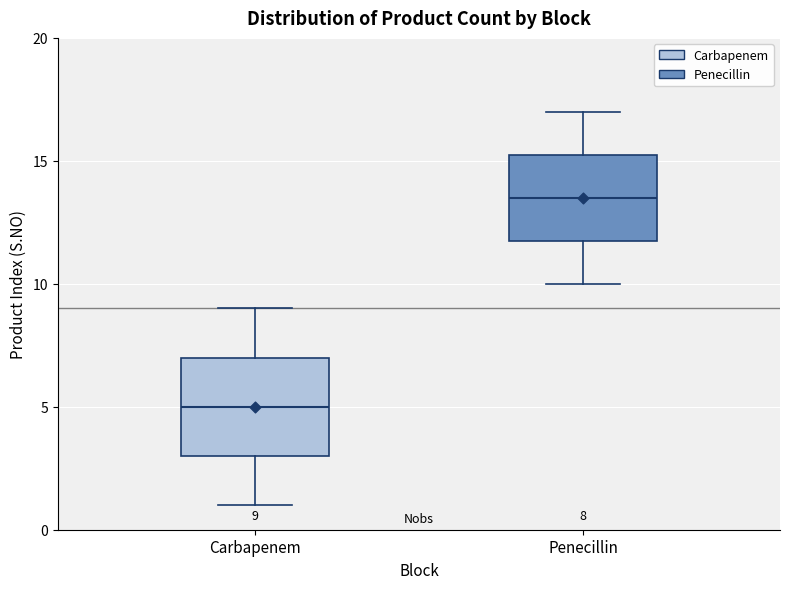

Comparing the boxes themselves (not the whiskers), which one is the tallest?

Carbapenem